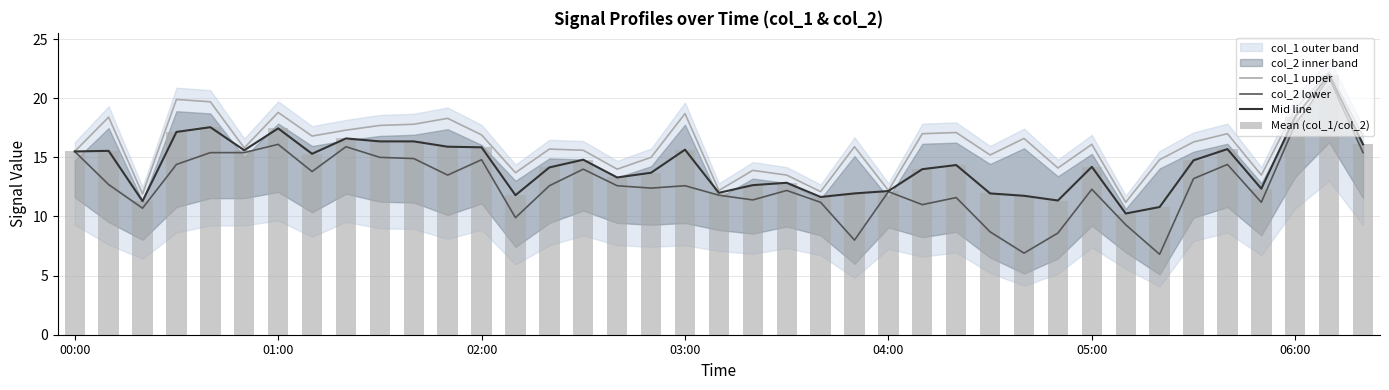

At how many categories does at least one series exceed 8?

39